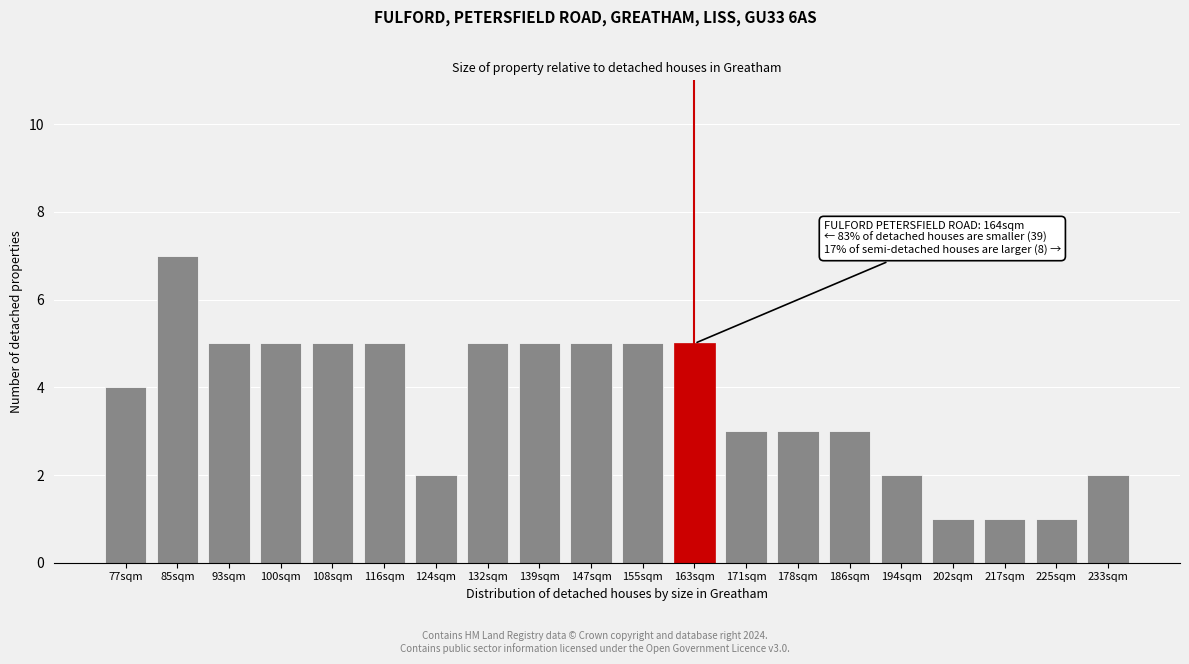

Reading left to right, list all the values displayed in this chart.

77sqm=4	85sqm=7	93sqm=5	100sqm=5	108sqm=5	116sqm=5	124sqm=2	132sqm=5	139sqm=5	147sqm=5	155sqm=5	163sqm=5	171sqm=3	178sqm=3	186sqm=3	194sqm=2	202sqm=1	217sqm=1	225sqm=1	233sqm=2